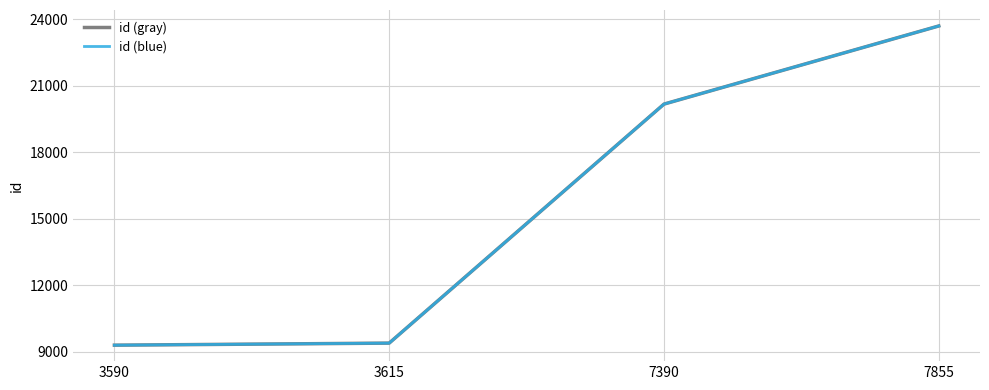

What is the sum of the id (blue) values at 7390 and 3590?

29471